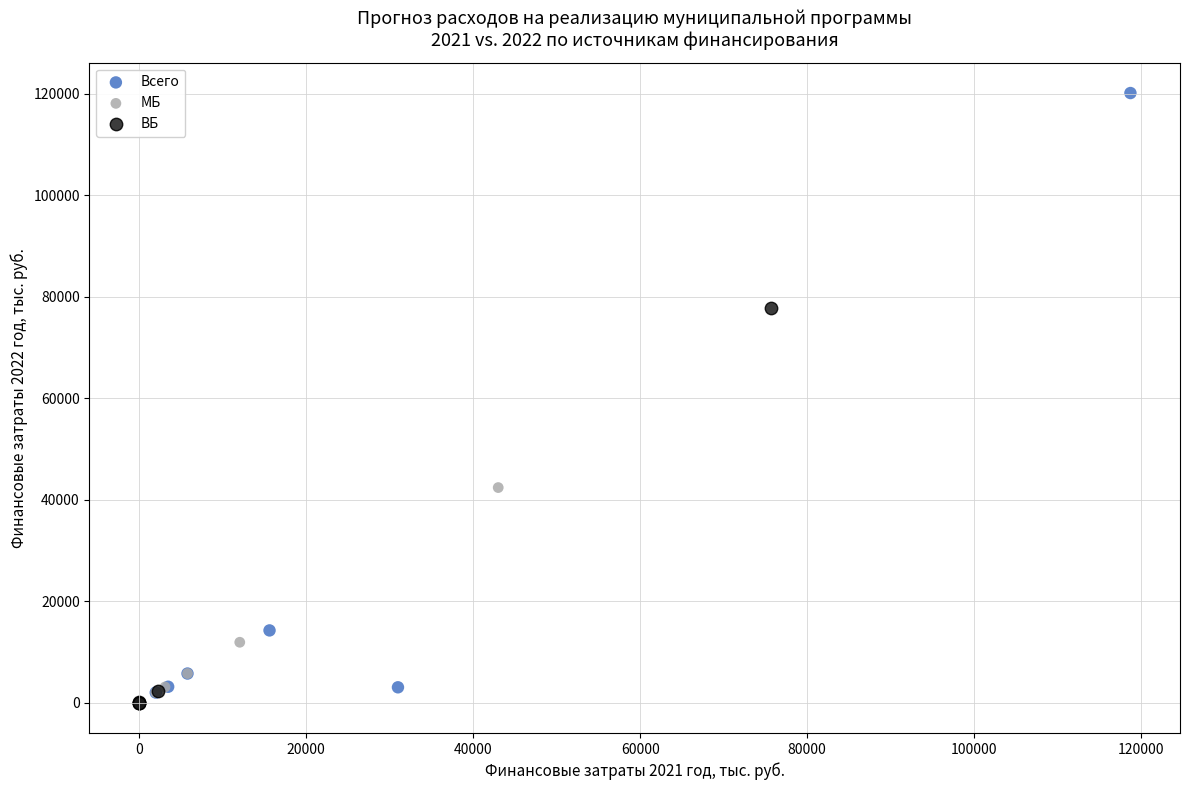

Which series reaches the maximum Y coordinate?

Всего